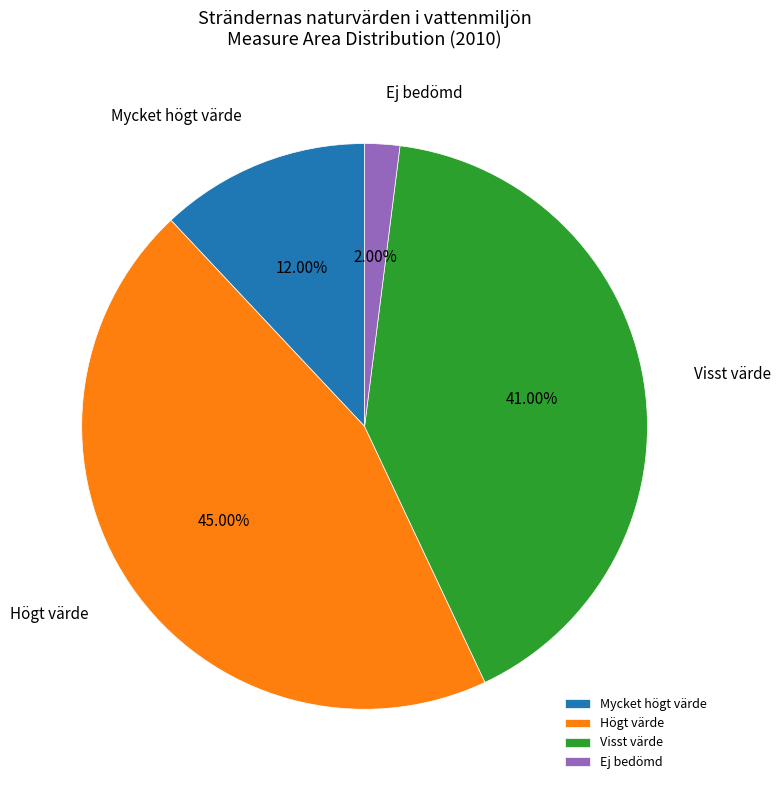

What percentage is the Visst värde slice, to the nearest percent?

41%